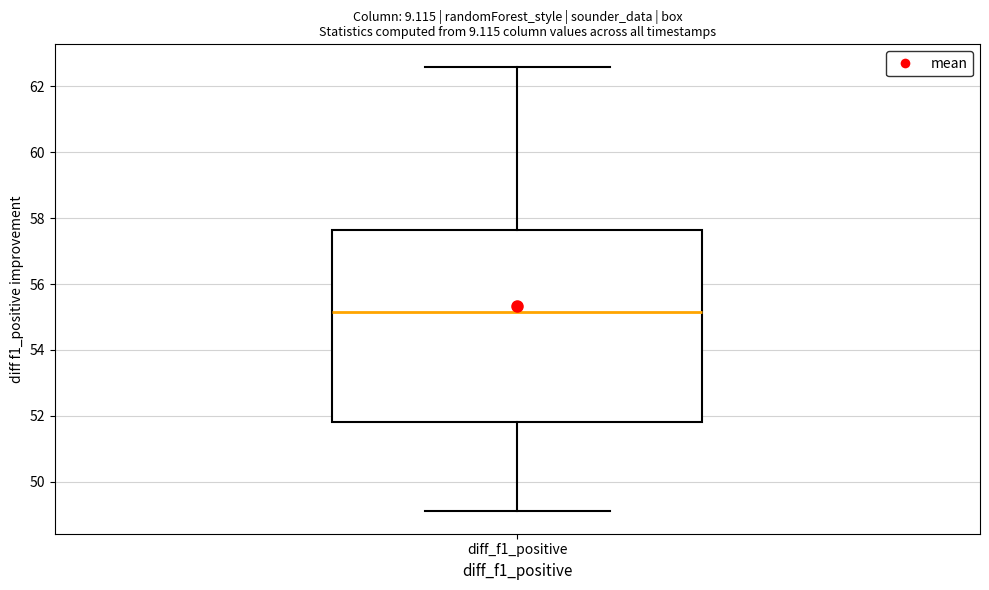

Where does the median line of the box for diff_f1_positive sit on the y-axis? The values are not printed on the chart, so give them approximately, as read against the axis.

55.2